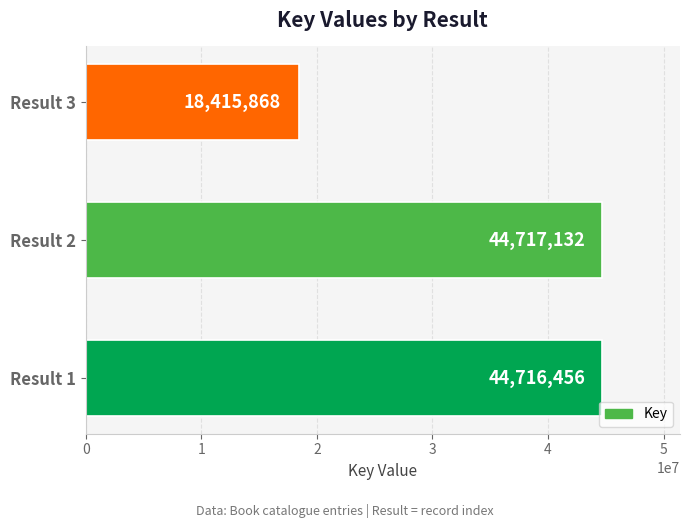

Where is the data nearest to the value 31566500?

Result 1